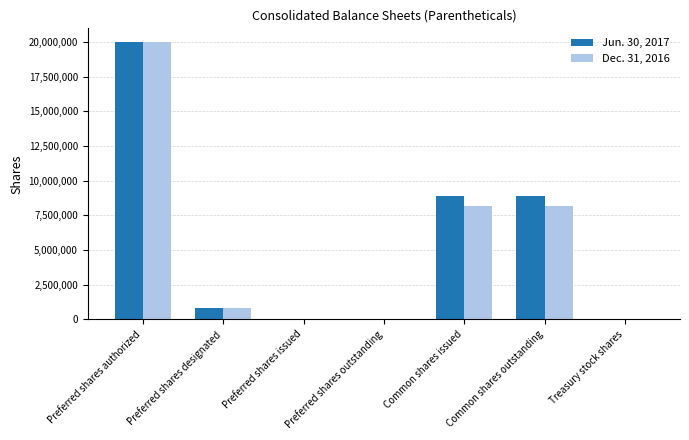

Between Common shares issued and Treasury stock shares, which series saw the biggest shift?

Jun. 30, 2017